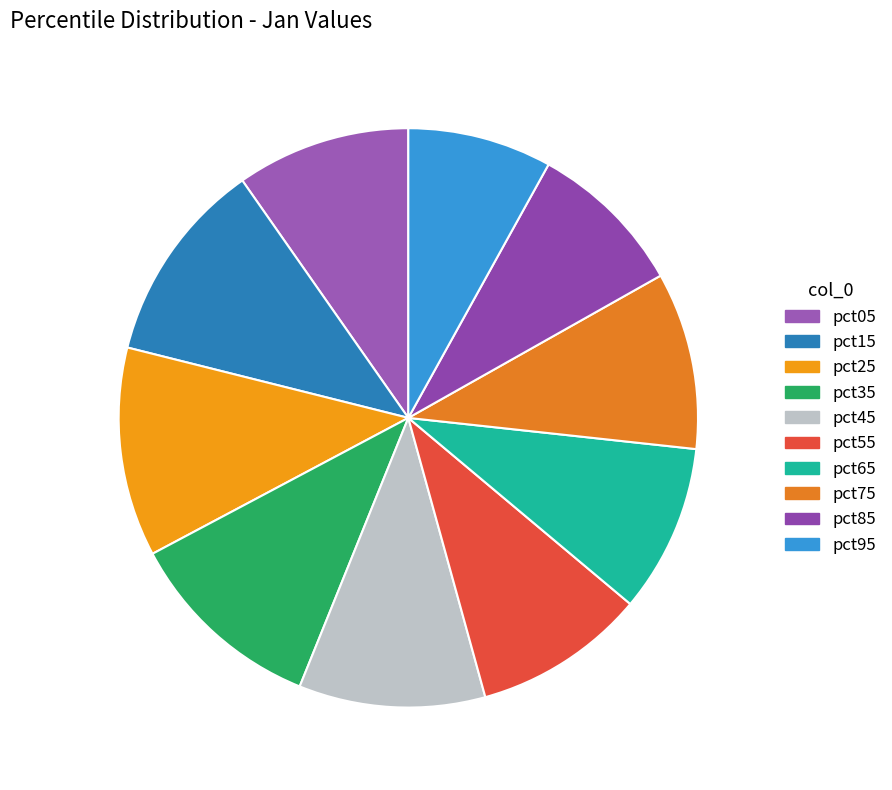

Which slice is the smallest?

pct95